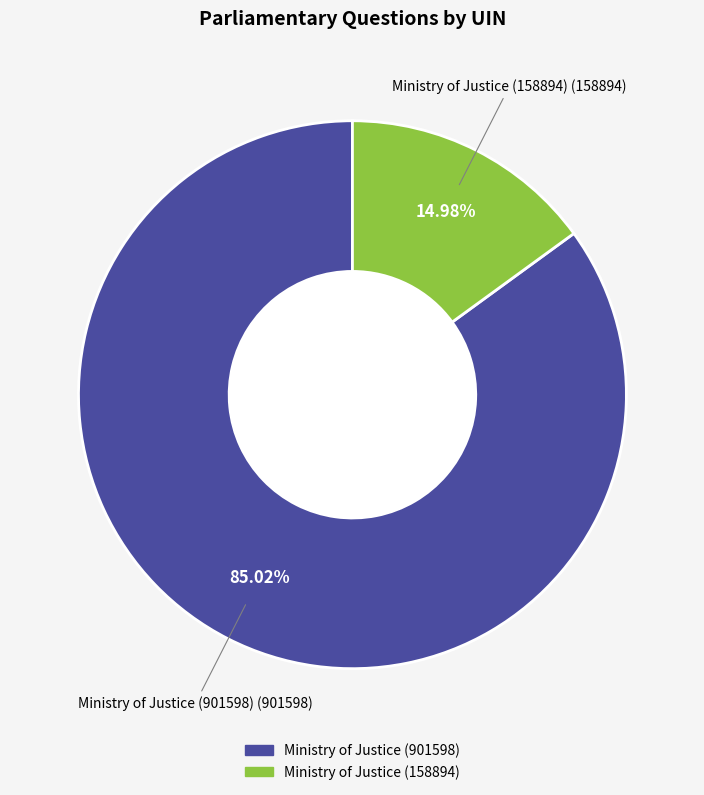

What is the ratio of the value at Ministry of Justice (901598) to the value at Ministry of Justice (158894)?

5.7